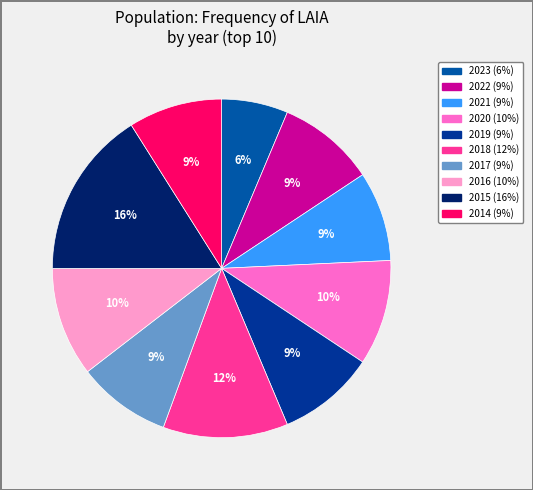

To the nearest percent, what percentage of the pie is 2016?

10%